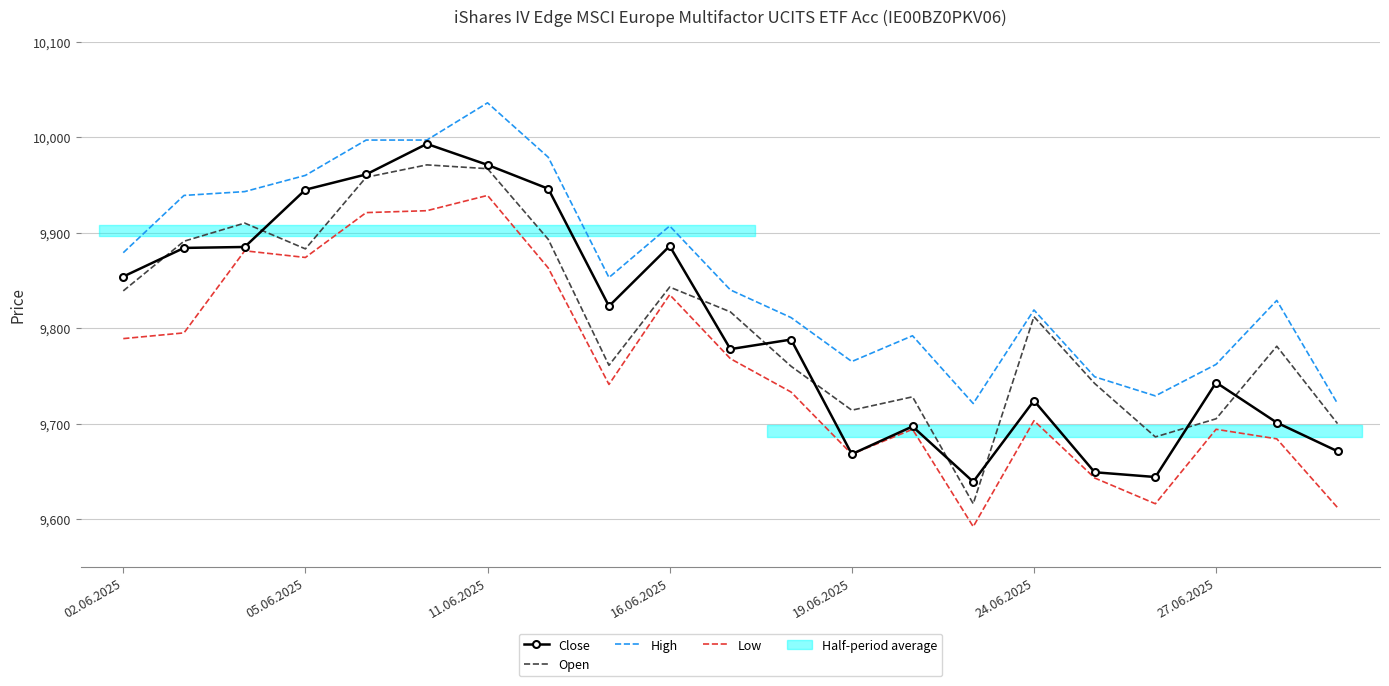

What is the minimum value for High?

9721